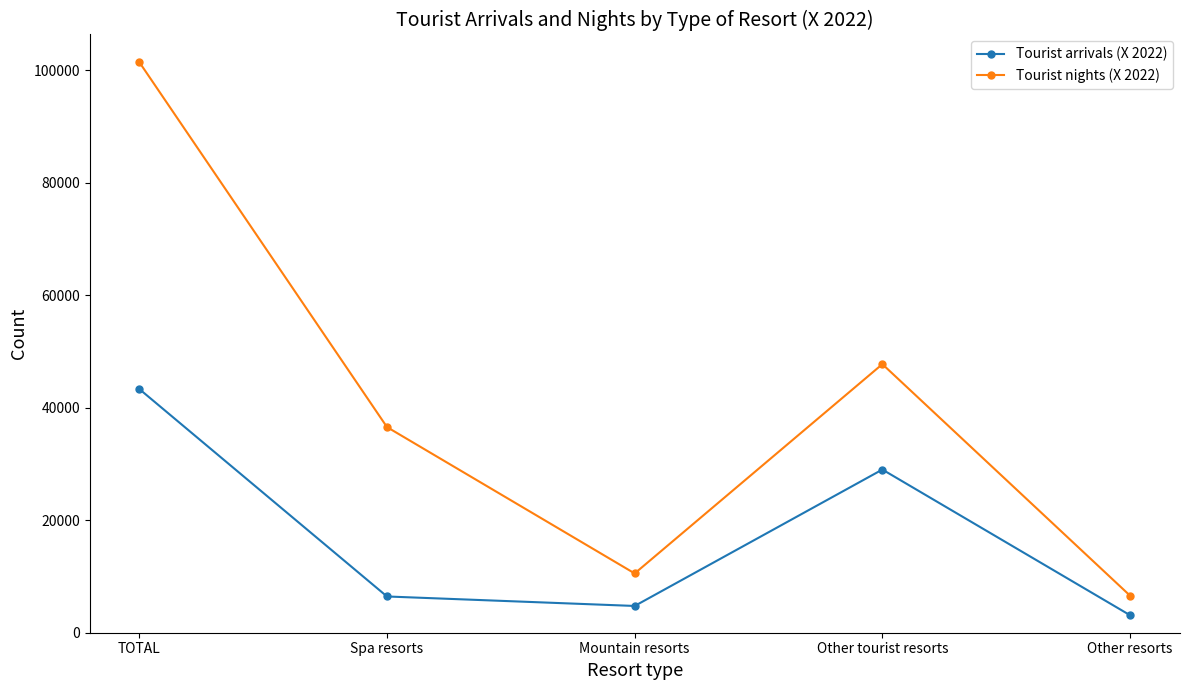

What is the difference between the Tourist arrivals (X 2022) values at TOTAL and Other resorts?

40204